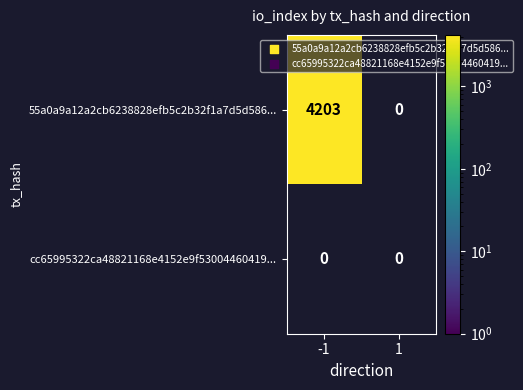

List the series in order of their peak value, highest first.

55a0a9a12a2cb6238828efb5c2b32f1a7d5d586, cc65995322ca48821168e4152e9f53004460419